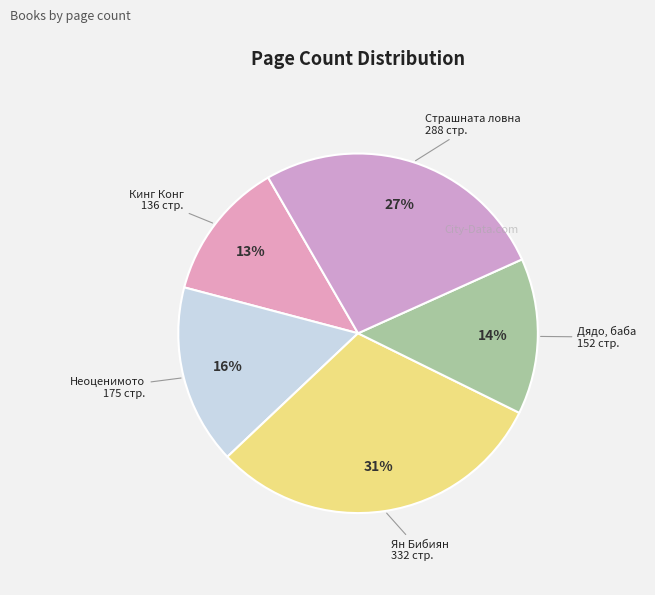

Between Неоценимото 175 стр. and Ян Бибиян 332 стр., which is larger?

Ян Бибиян 332 стр.